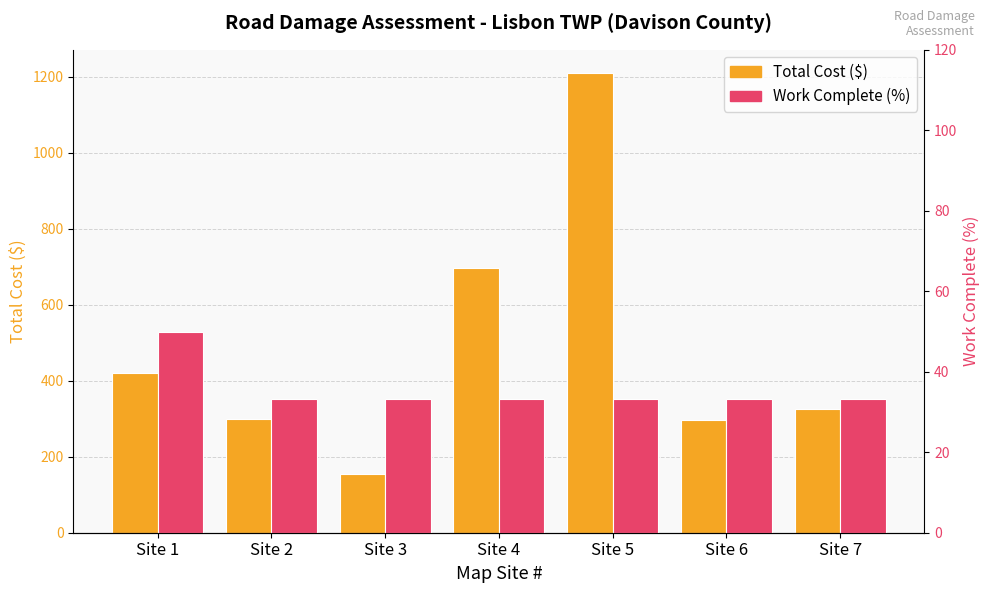

True or false: Work Complete (%) has a value of 33.3 at Site 5.

True